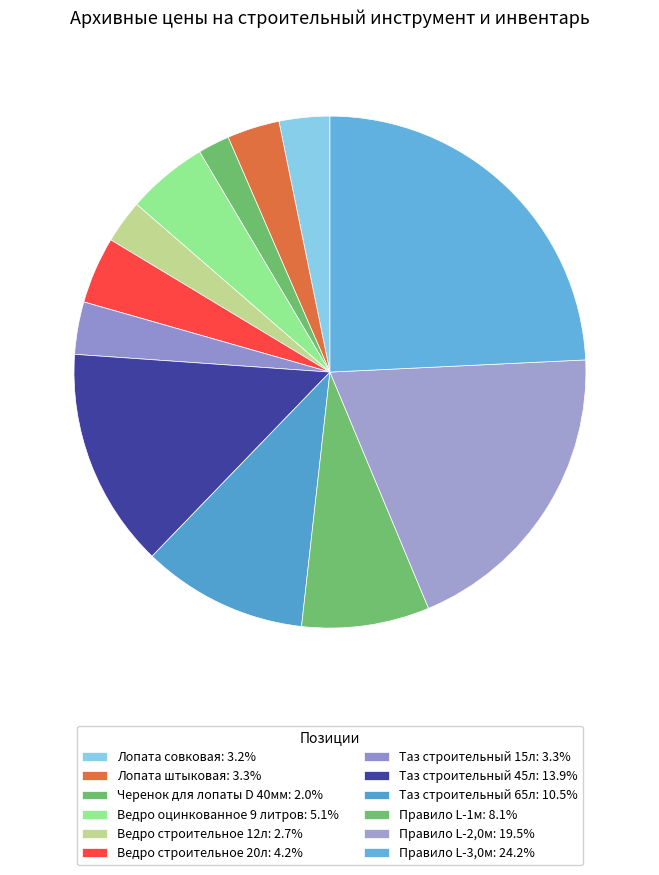

Which has a higher value, Правило L-1м or Лопата совковая?

Правило L-1м